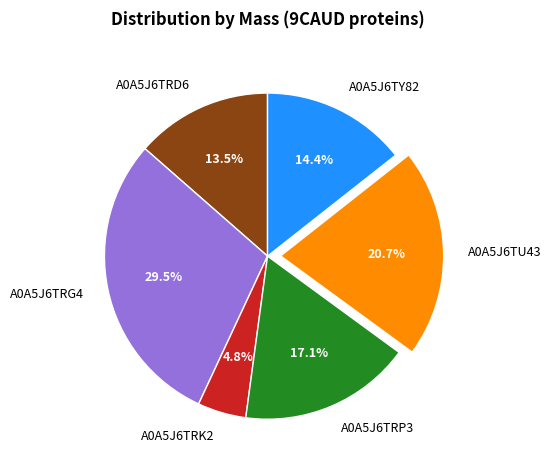

Does A0A5J6TRP3 represent more than half of the total?

No